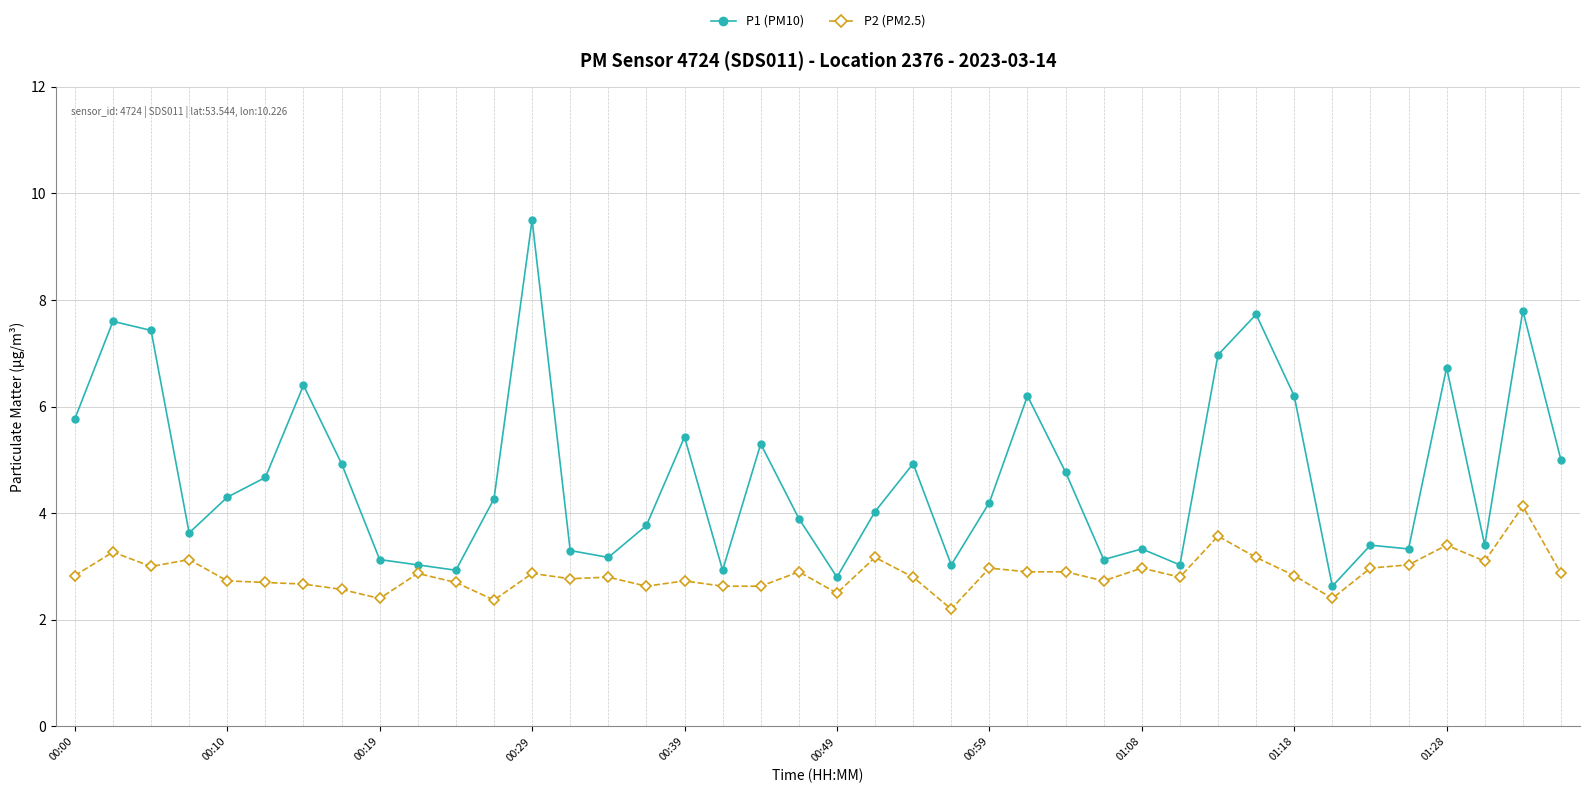

True or false: P1 (PM10) has more than 2 interior local peaks.

True